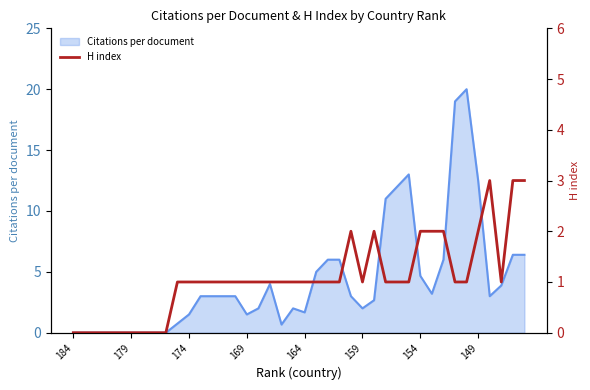

Is it true that the value at 11 is 1?

True